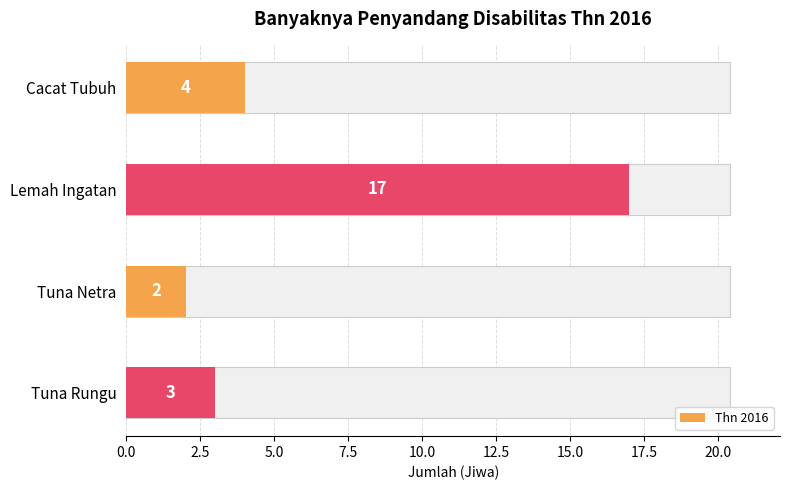

How many values are below 4?

2